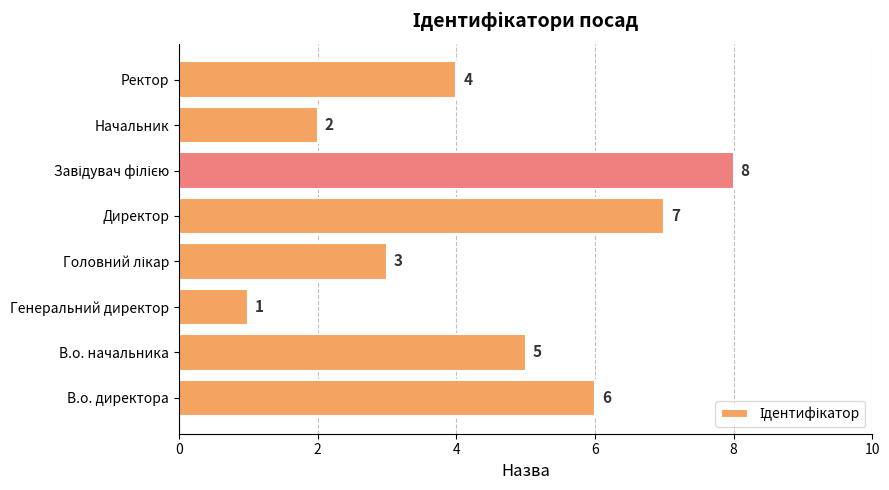

What is the minimum value shown in the chart?

1